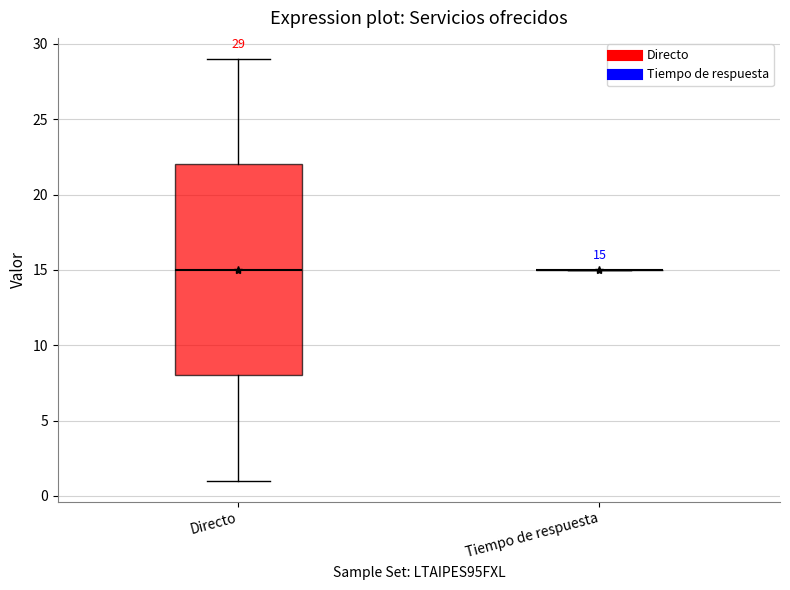

Which box is the tallest, from its lower edge to its upper edge?

Directo